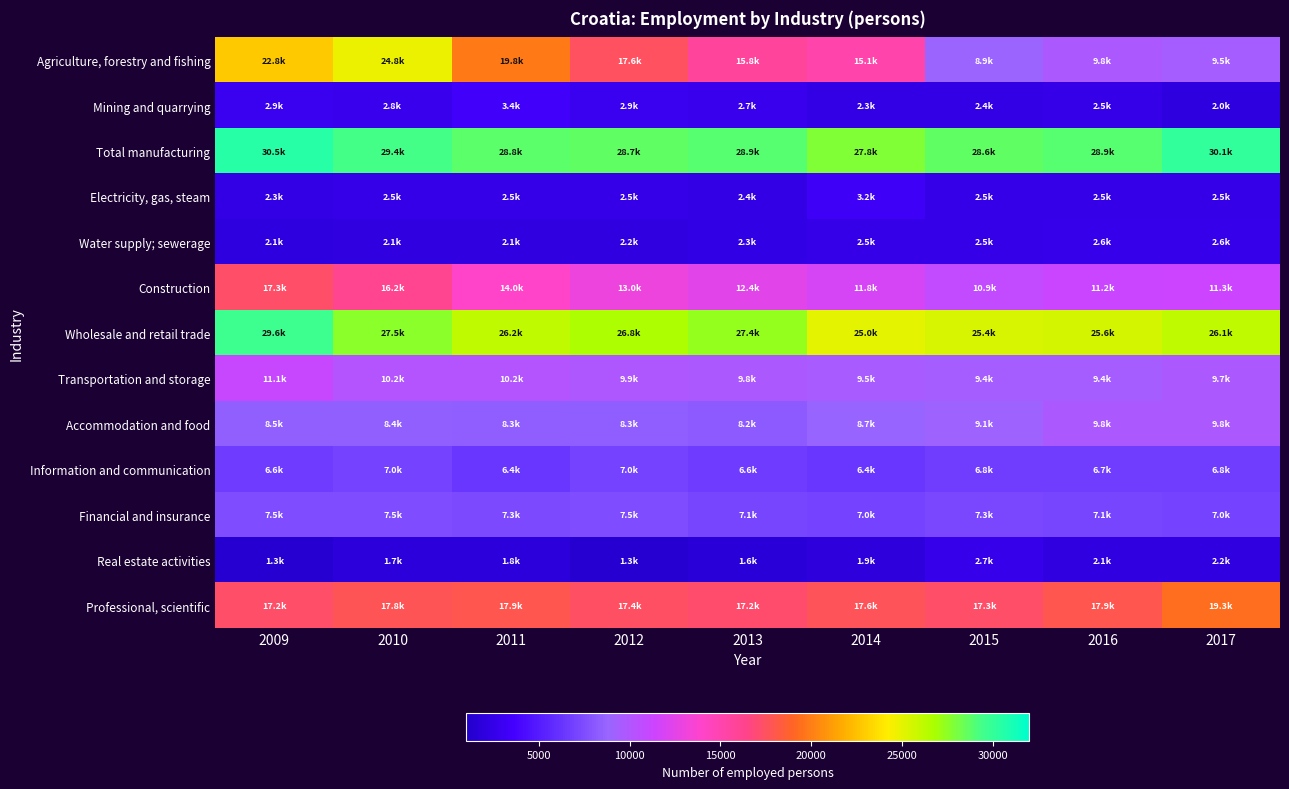

Reading left to right, transcribe all the data shown in this chart.

Agriculture, forestry and fishing: 2009=22804.8	2010=24766.8	2011=19823.0	2012=17569.4	2013=15759.6	2014=15138.6	2015=8876.4	2016=9800.4	2017=9455.2
Mining and quarrying: 2009=2894.8	2010=2788.1	2011=3351.5	2012=2888.0	2013=2727.5	2014=2332.2	2015=2410.9	2016=2536.9	2017=2035.7
Total manufacturing: 2009=30461.7	2010=29426.7	2011=28827.7	2012=28721.5	2013=28876.1	2014=27802.9	2015=28627.9	2016=28899.1	2017=30094.1
Electricity, gas, steam: 2009=2342.0	2010=2534.6	2011=2472.5	2012=2488.9	2013=2447.8	2014=3220.8	2015=2471.6	2016=2485.8	2017=2489.2
Water supply; sewerage: 2009=2069.2	2010=2137.8	2011=2099.1	2012=2197.2	2013=2257.7	2014=2470.7	2015=2530.0	2016=2600.3	2017=2645.1
Construction: 2009=17335.7	2010=16169.8	2011=13996.1	2012=13033.3	2013=12403.5	2014=11800.7	2015=10914.0	2016=11191.0	2017=11325.8
Wholesale and retail trade: 2009=29609.9	2010=27529.9	2011=26176.8	2012=26762.0	2013=27356.2	2014=24985.0	2015=25394.3	2016=25570.4	2017=26109.2
Transportation and storage: 2009=11086.3	2010=10161.6	2011=10195.0	2012=9898.9	2013=9792.3	2014=9523.4	2015=9443.8	2016=9417.7	2017=9729.1
Accommodation and food: 2009=8503.0	2010=8390.9	2011=8327.7	2012=8306.4	2013=8234.6	2014=8721.9	2015=9102.8	2016=9764.5	2017=9772.1
Information and communication: 2009=6641.4	2010=7018.6	2011=6353.4	2012=7004.5	2013=6648.6	2014=6448.2	2015=6807.4	2016=6701.1	2017=6780.5
Financial and insurance: 2009=7536.2	2010=7531.3	2011=7318.4	2012=7487.9	2013=7135.4	2014=7017.3	2015=7282.6	2016=7147.3	2017=7003.3
Real estate activities: 2009=1346.7	2010=1730.7	2011=1767.9	2012=1307.5	2013=1615.7	2014=1926.9	2015=2660.8	2016=2131.6	2017=2194.8
Professional, scientific: 2009=17240.3	2010=17804.3	2011=17935.3	2012=17381.9	2013=17211.0	2014=17645.1	2015=17300.6	2016=17884.7	2017=19334.9